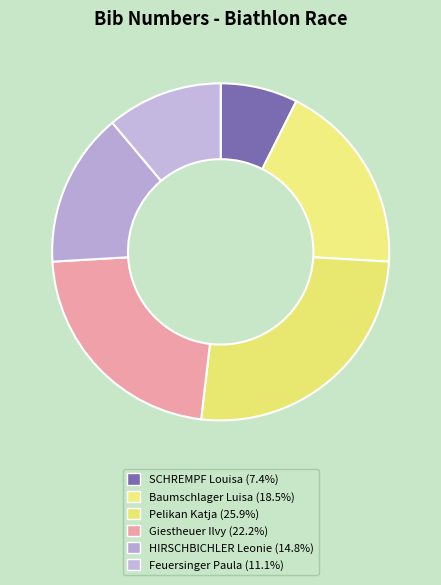

Which slice is the smallest?

SCHREMPF Louisa